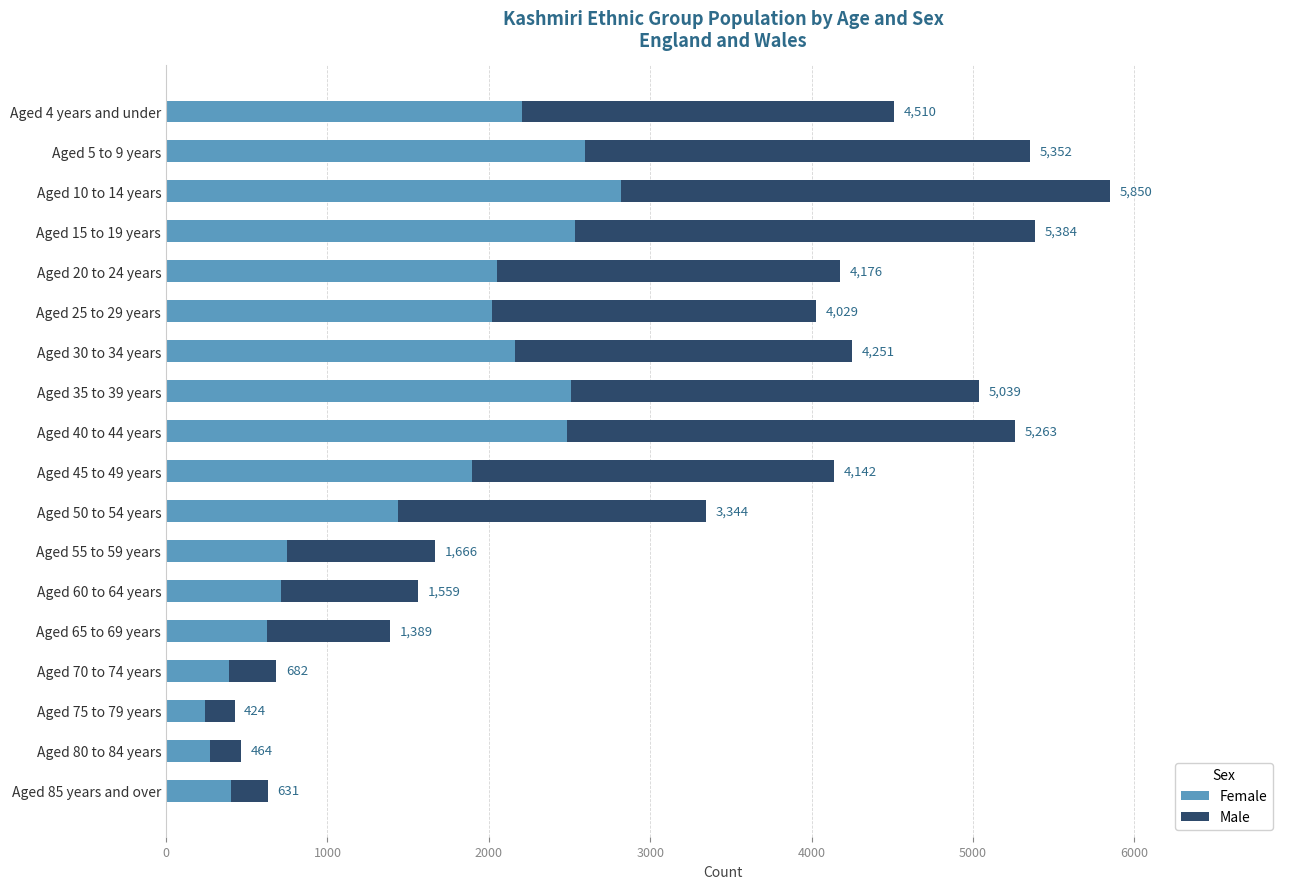

What are all the series names shown in the legend?

Female, Male